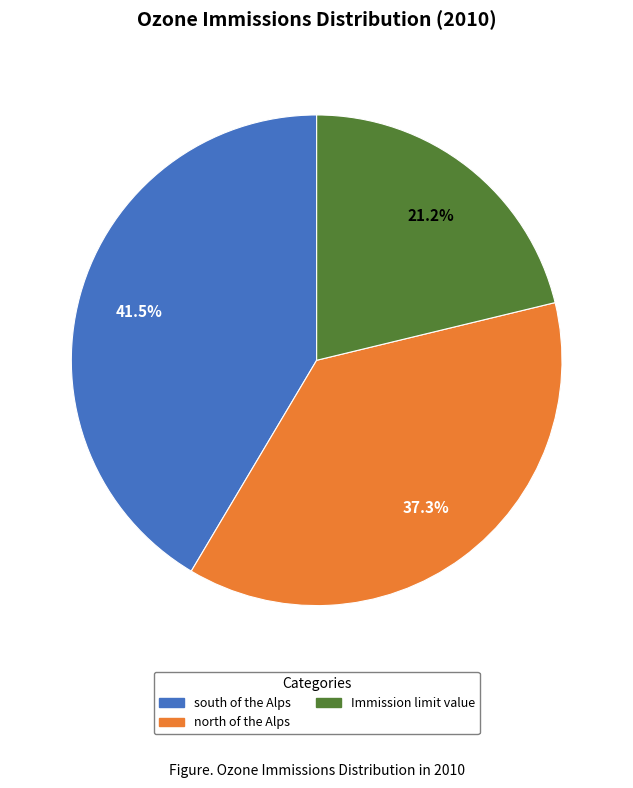

Is there any slice that represents more than half of the pie?

No